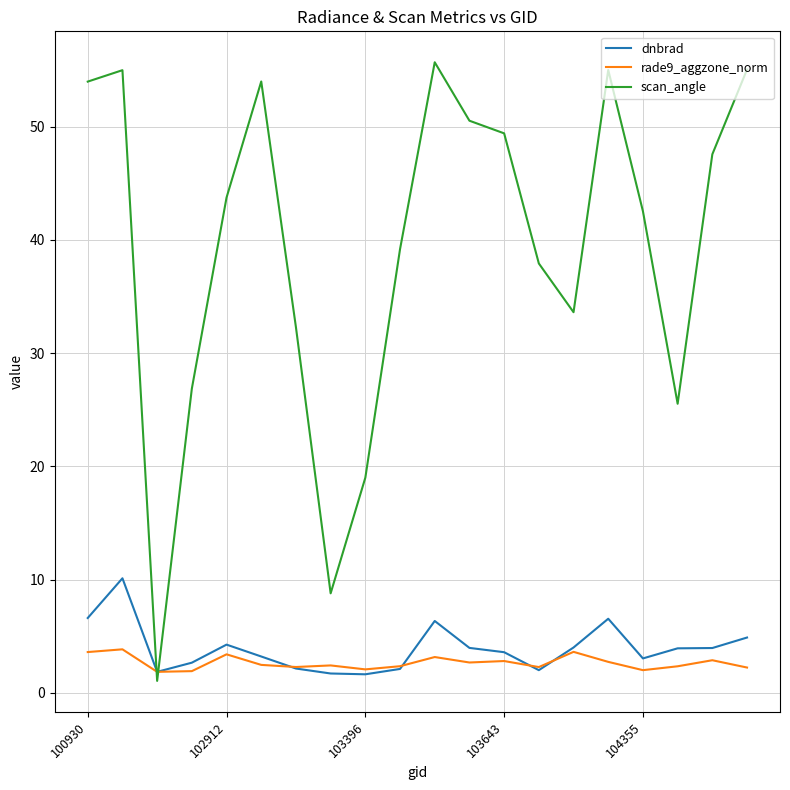

What is the difference between the second highest and minimum values in the dnbrad series?

5.0